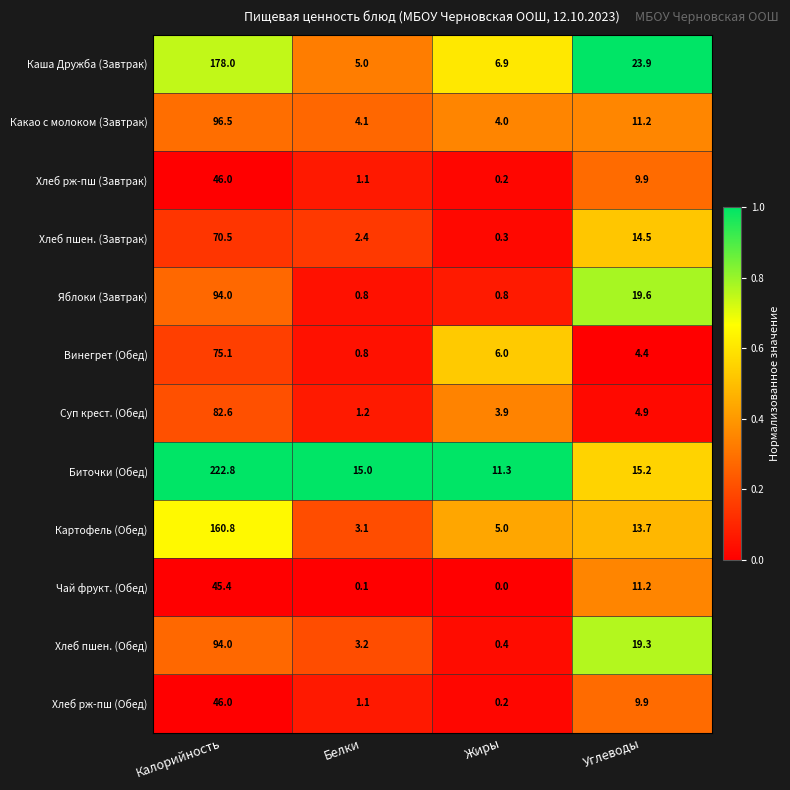

Which series has the largest range (max minus min)?

Биточки (Обед)